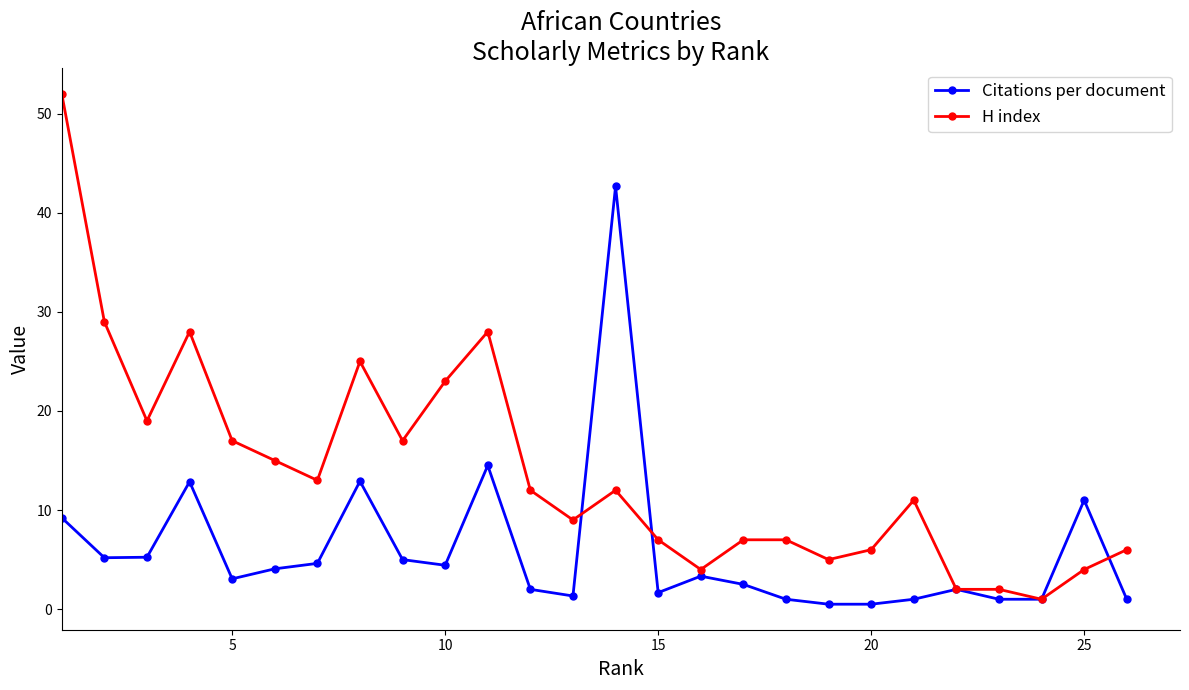

List the series in order of their overall mean, lowest first.

Citations per document, H index